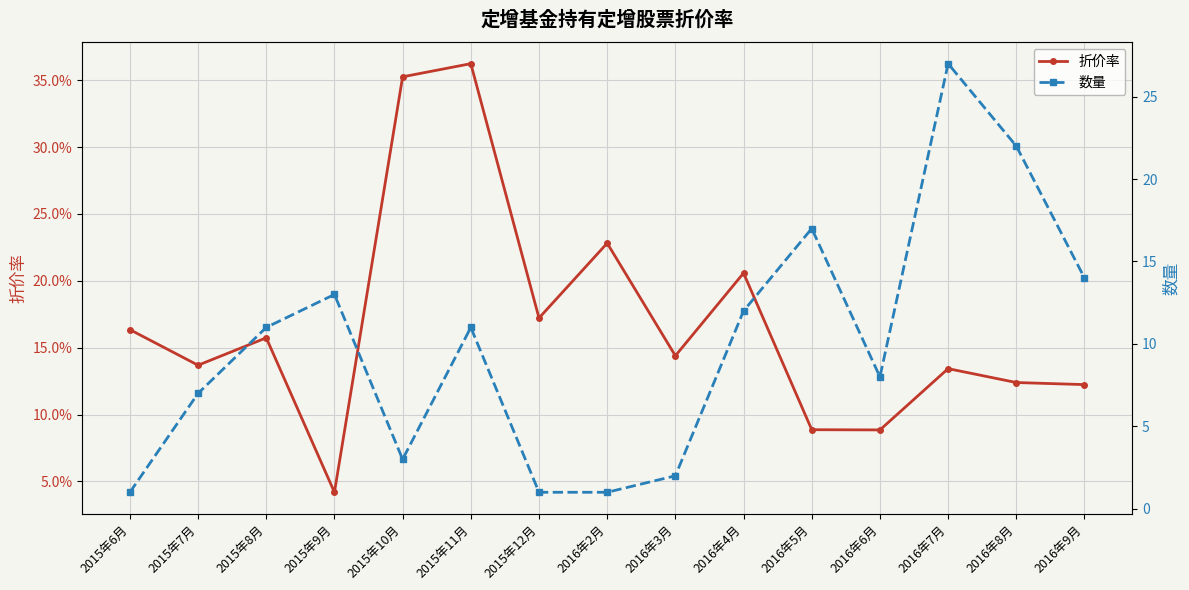

Rank the series by their maximum value, from highest to lowest.

数量, 折价率